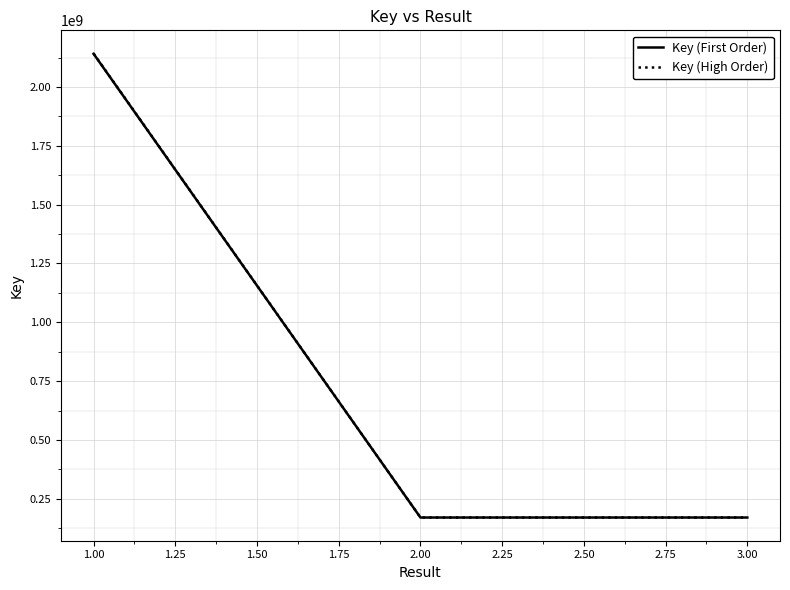

What position from the right is 1.00?

3